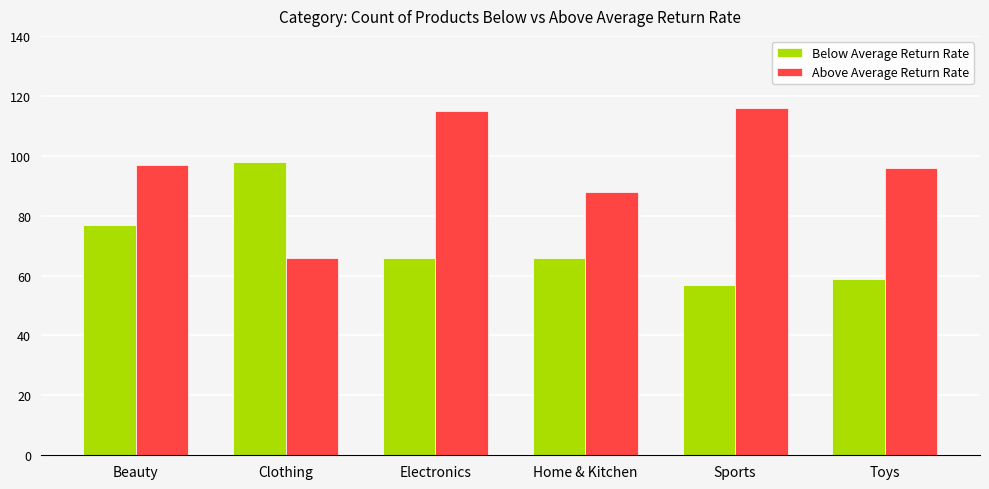

At how many categories does at least one series exceed 69?

6